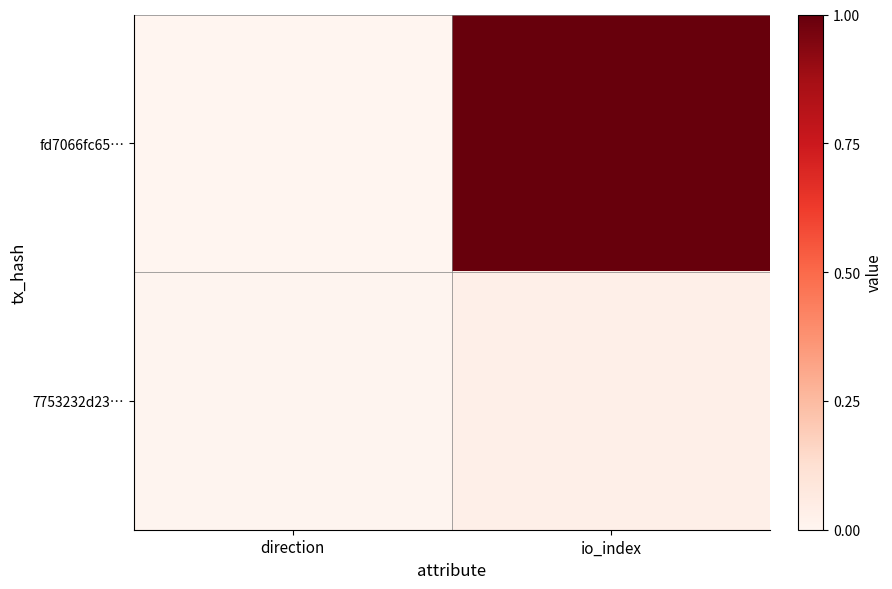

List the series in order of their peak value, lowest first.

7753232d23…, fd7066fc65…